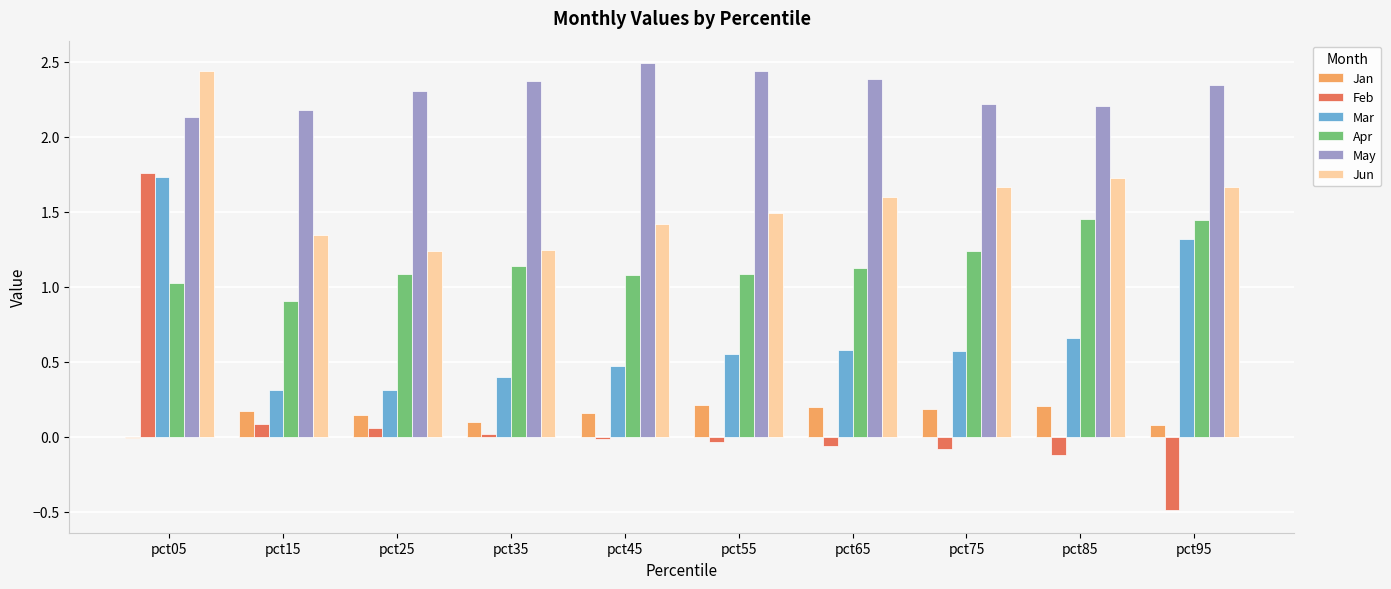

Is it true that Apr equals 1.1 at pct45?

True